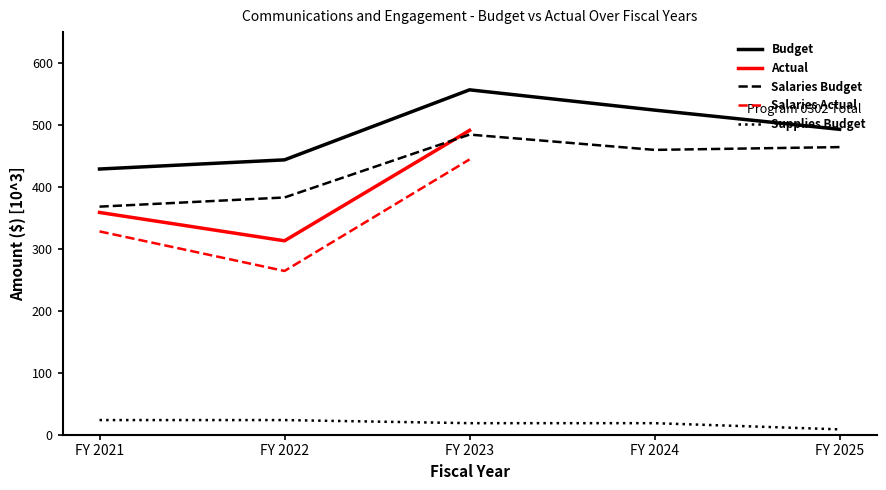

What is the difference between the second highest and second lowest values in the Budget series?

80.3